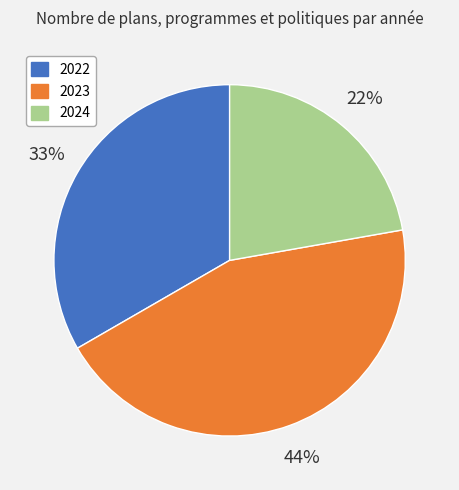

To the nearest percent, what is the difference between the largest and smallest slice percentages?

22%